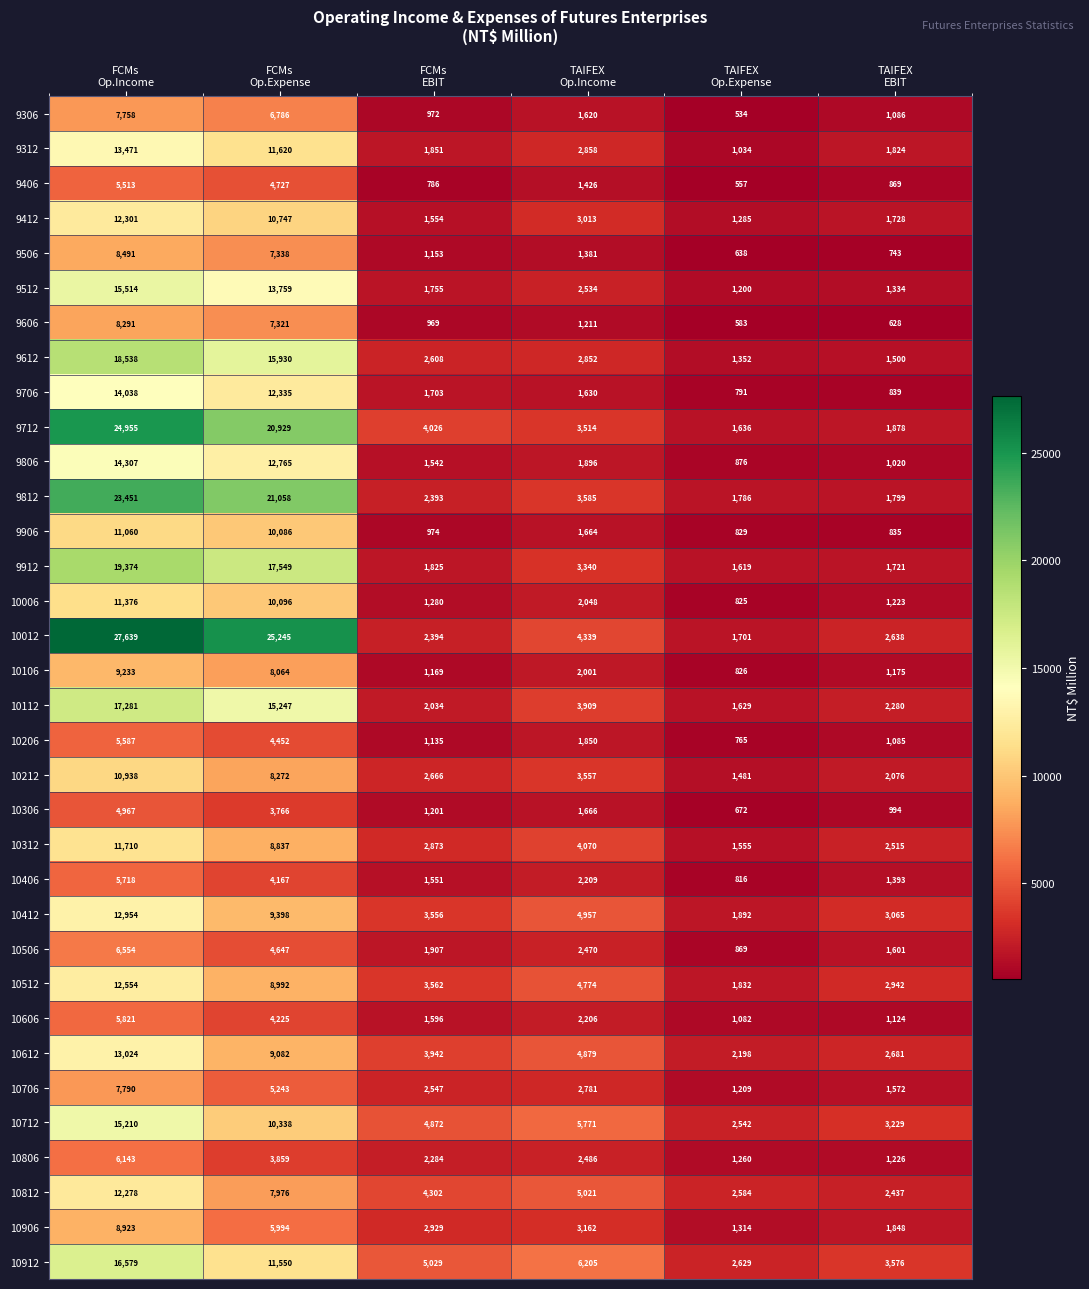

At how many categories does at least one series exceed 25375?

1